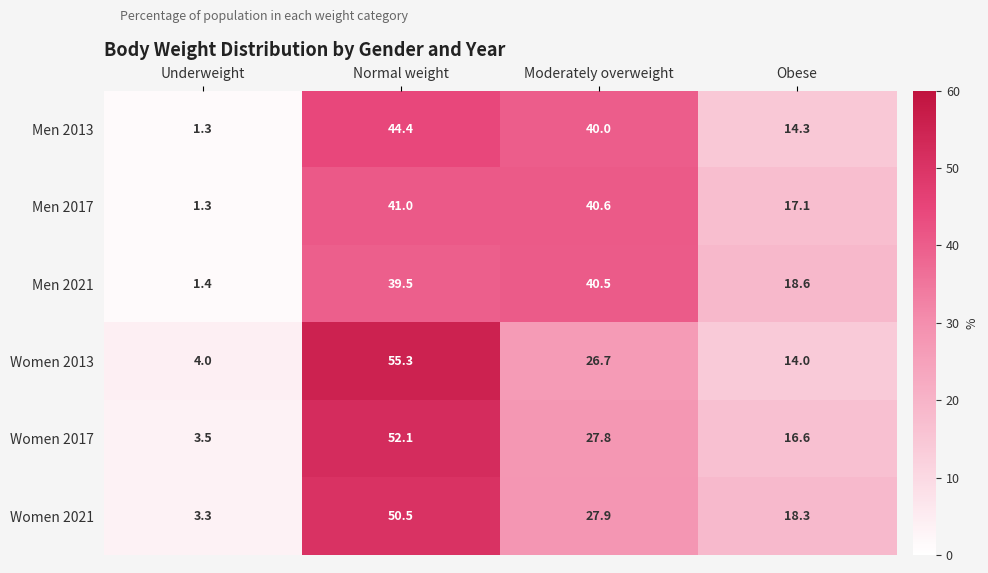

What is the total value across all series at Obese?

98.9